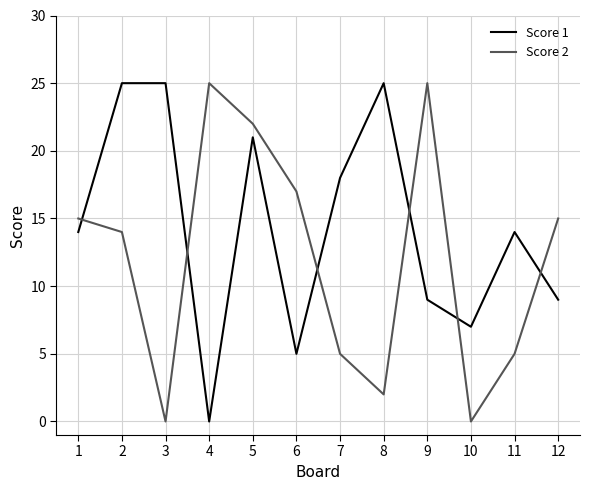

The value of Score 1 at 11 is 14. True or false?

True